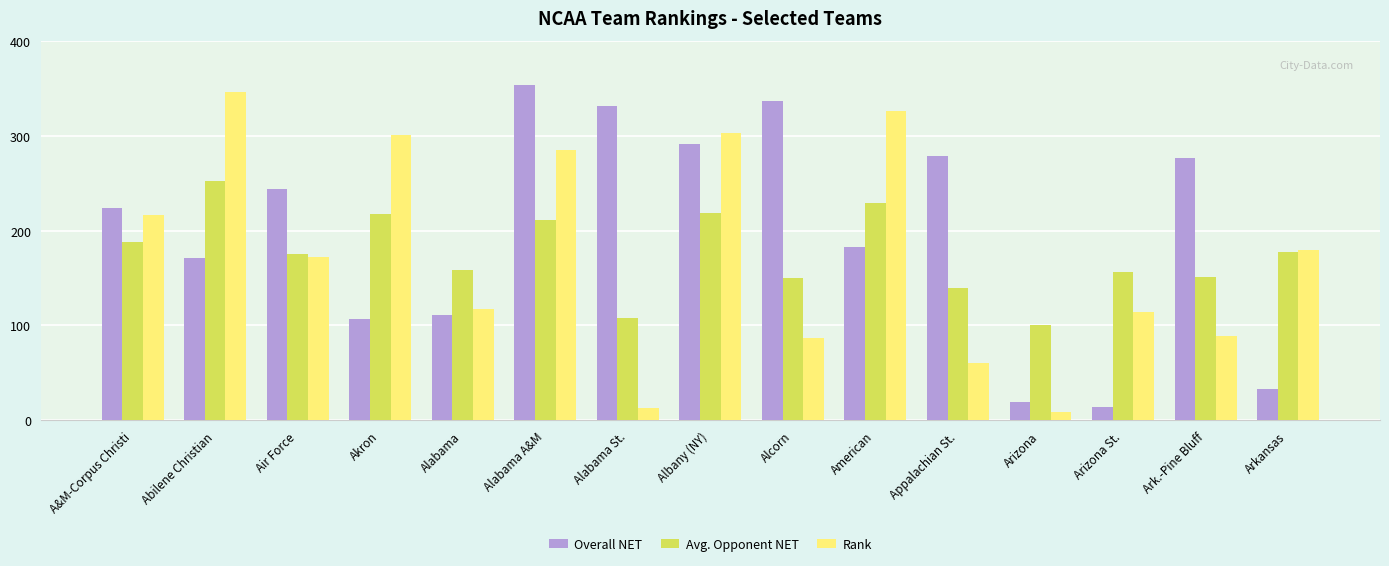

What is the difference between the maximum and second lowest values in the Avg. Opponent NET series?

144